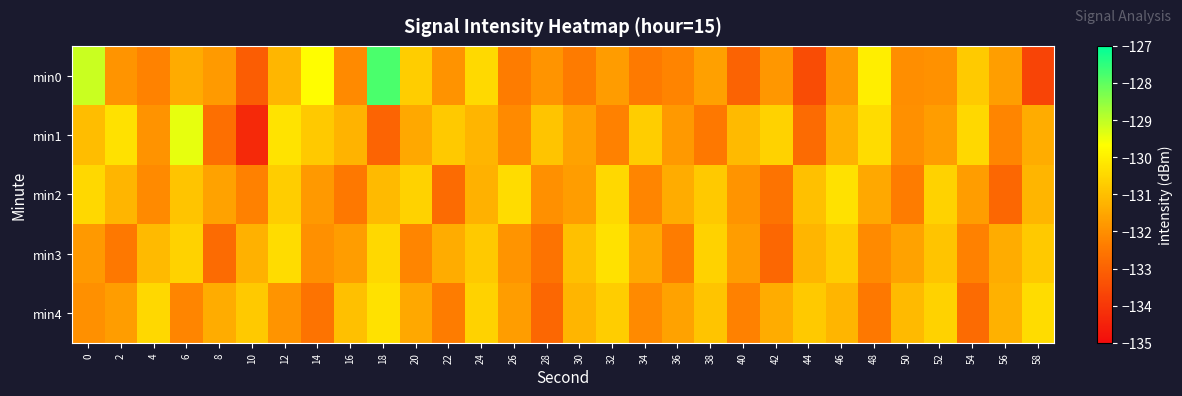

At which category does the chart reach its peak across all series?

18